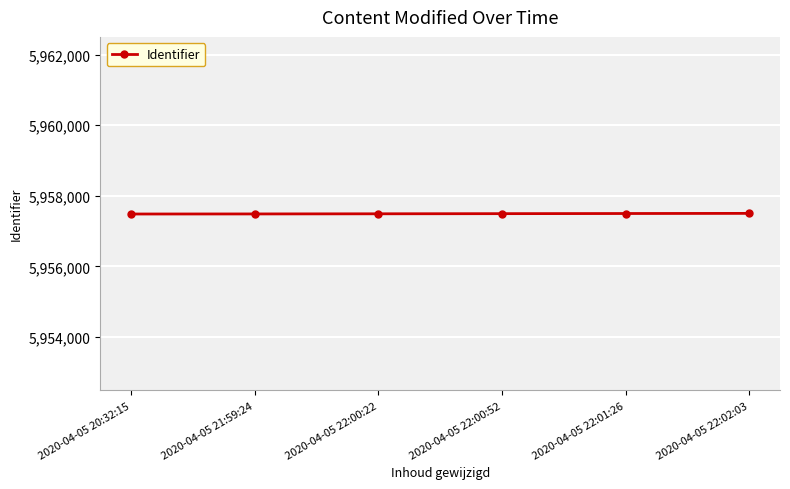

How many lines are shown in the chart?

1